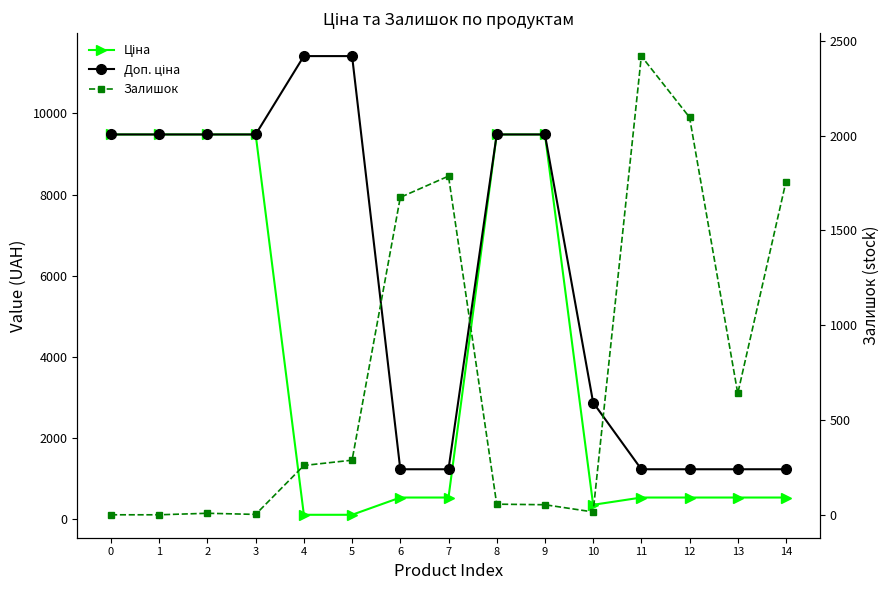

Between 10 and 11, which series saw the biggest shift?

Залишок